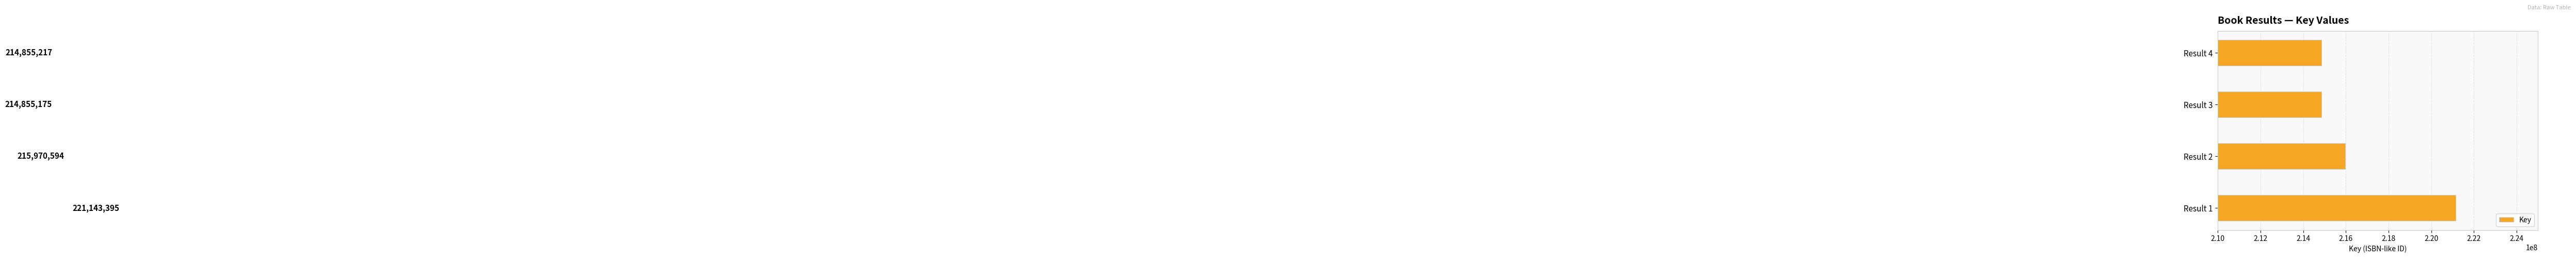

Reading bottom to top, list all the values displayed in this chart.

Result 1=221143395	Result 2=215970594	Result 3=214855175	Result 4=214855217